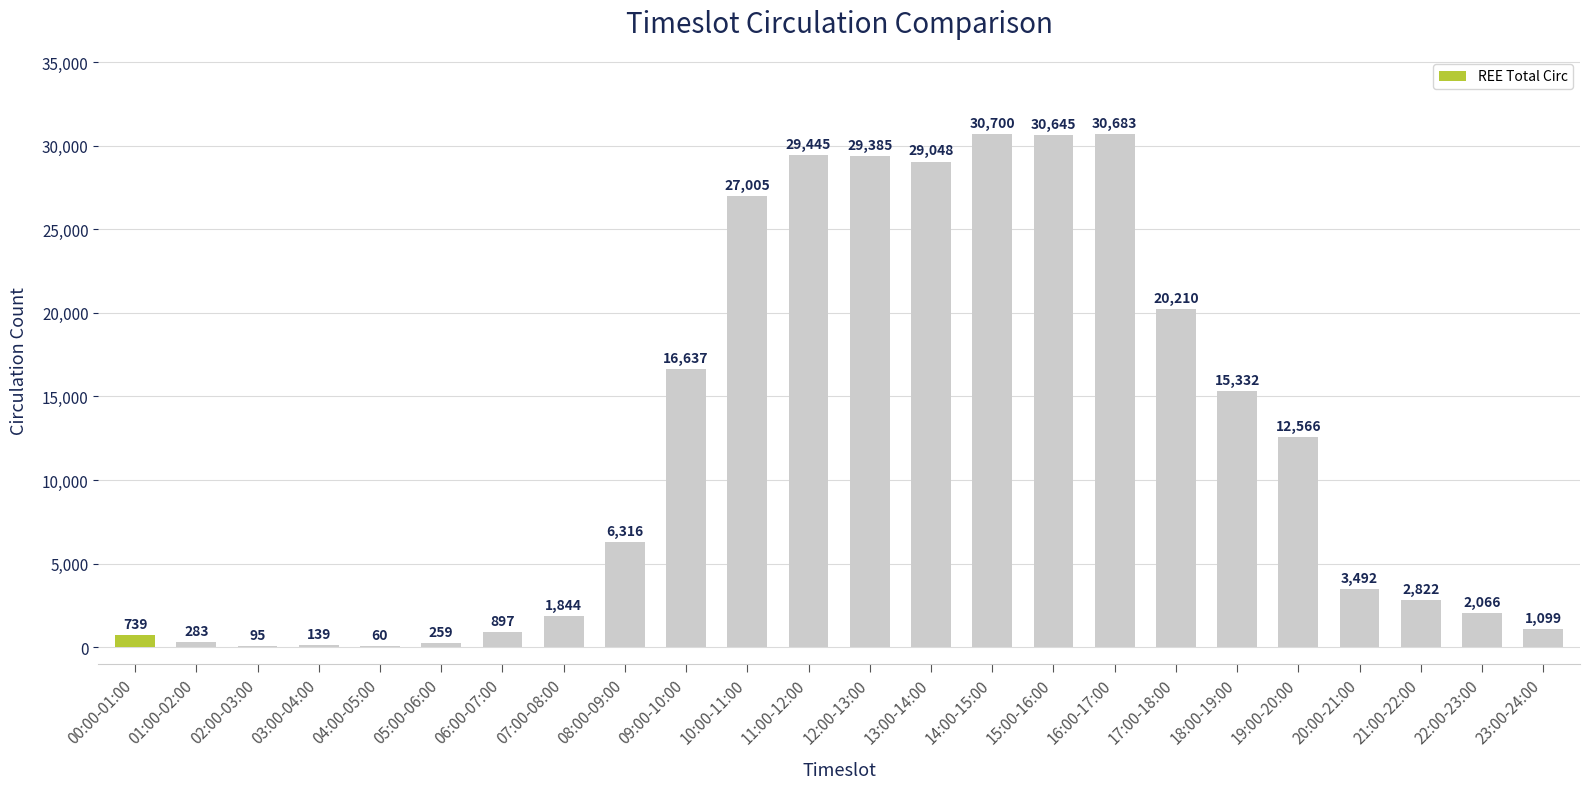

How many distinct data groups are displayed?

1